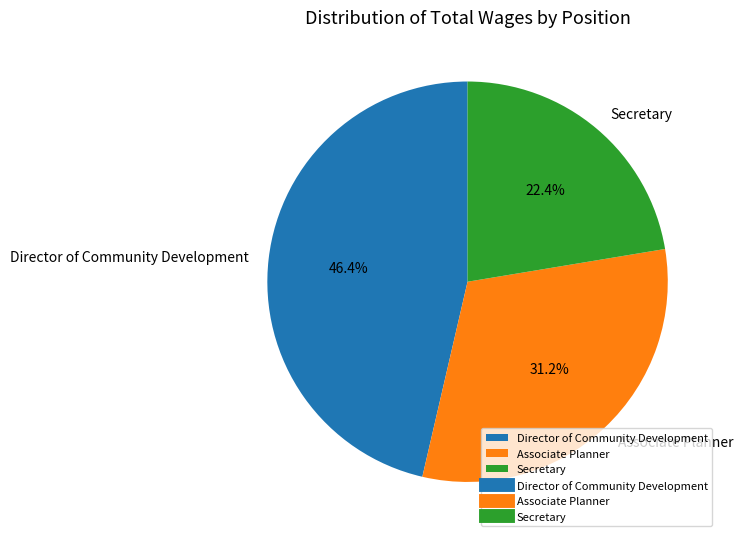

The Associate Planner slice represents 21% of the pie. True or false?

False